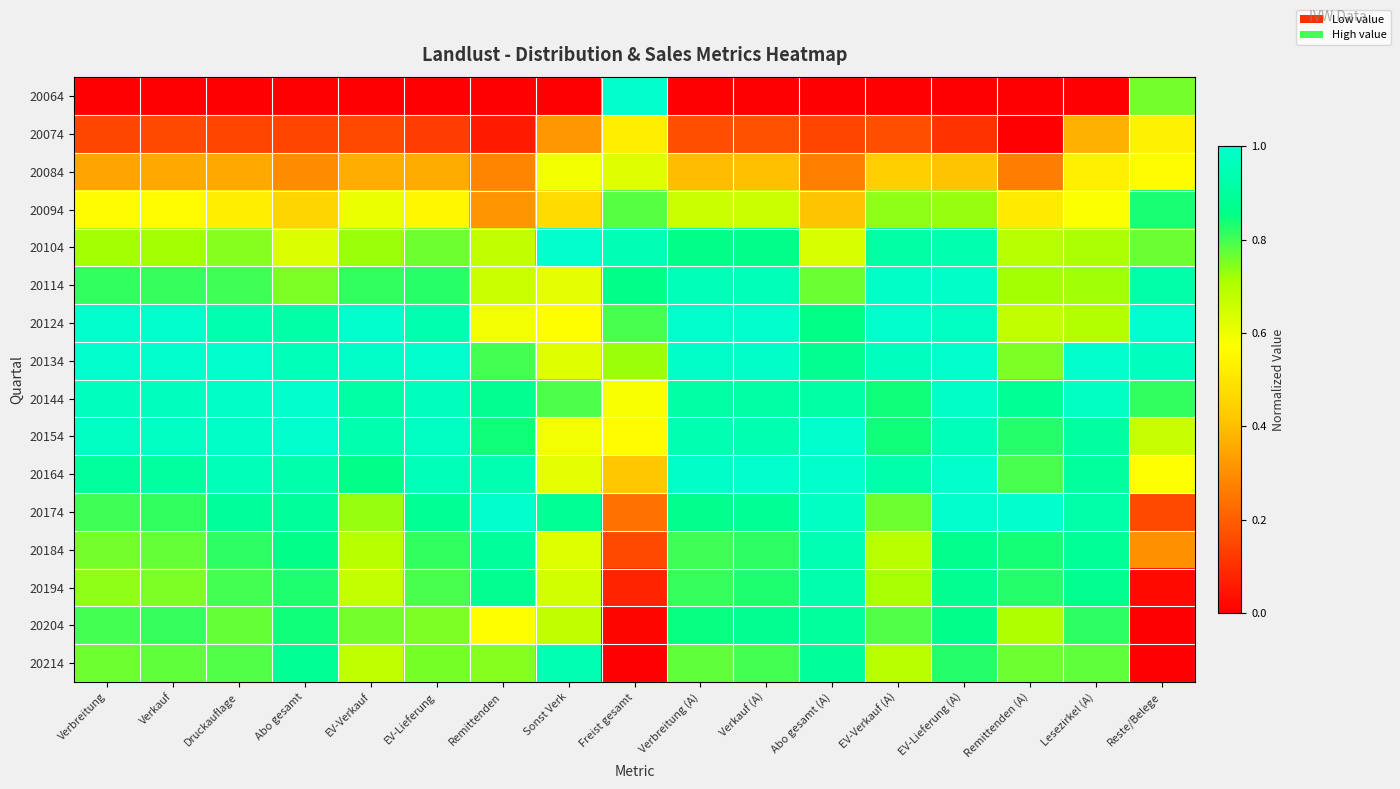

How many data points does each series have?

17